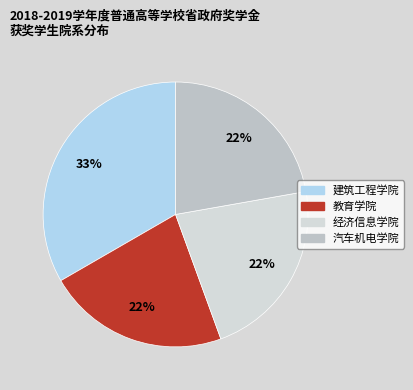

Does 建筑工程学院 account for over 50% of the chart?

No